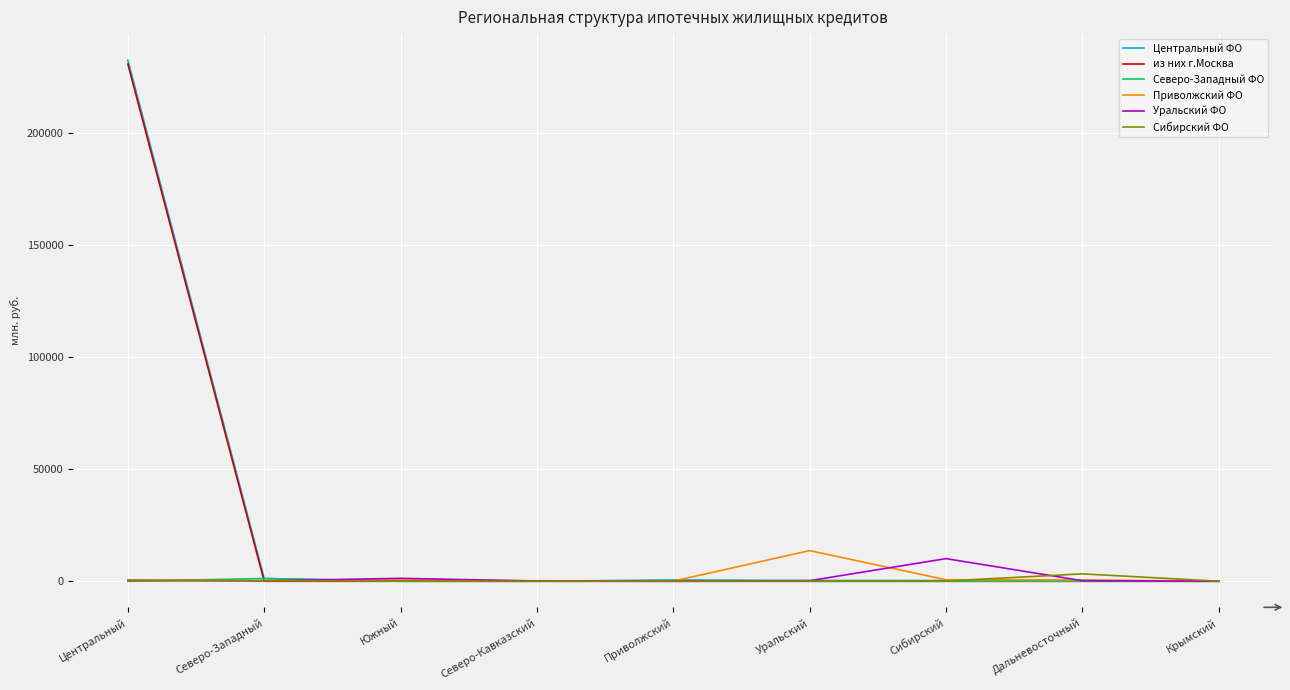

At which category does the chart reach its peak across all series?

Центральный